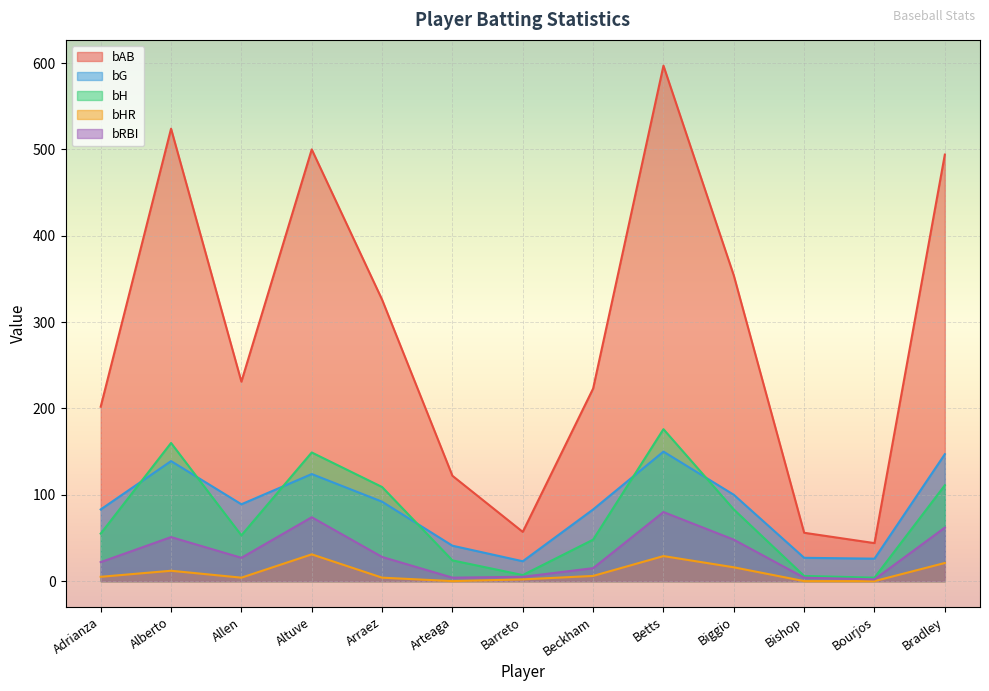

Which category has the highest value in the bHR series?

Altuve